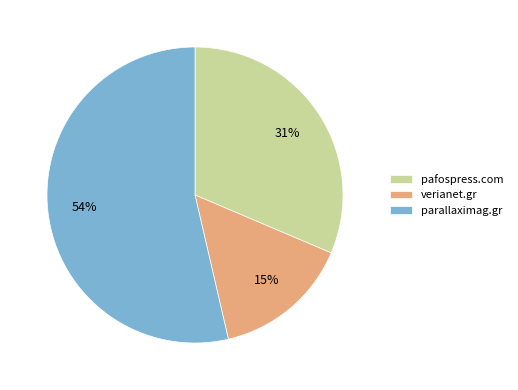

The pafospress.com slice represents 31% of the pie. True or false?

True